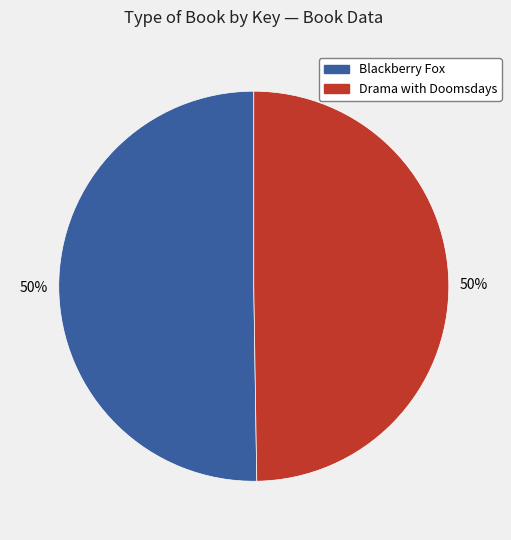

To the nearest percent, what percentage of the pie is Blackberry Fox?

50%